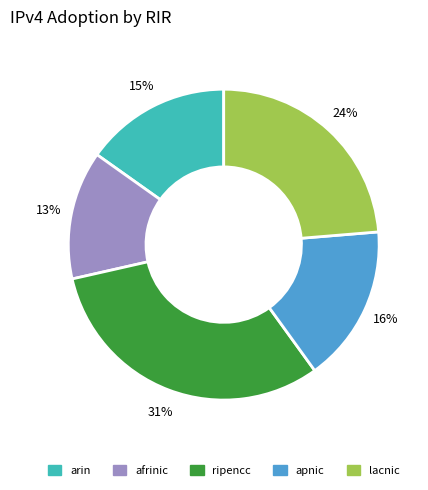

Rank the categories by value from lowest to highest.

afrinic, arin, apnic, lacnic, ripencc